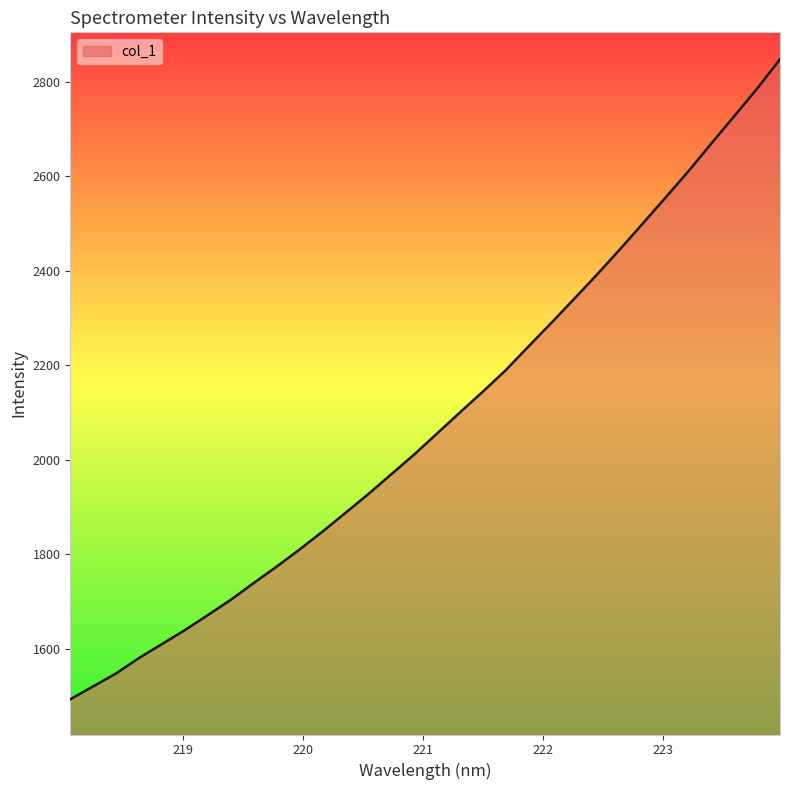

What is the difference between the maximum and minimum values?

1354.7